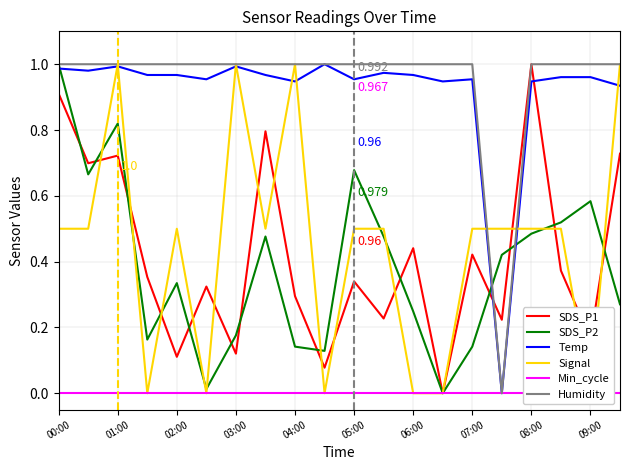

After their last crossing, which series has the higher values: SDS_P2 or Temp?

Temp